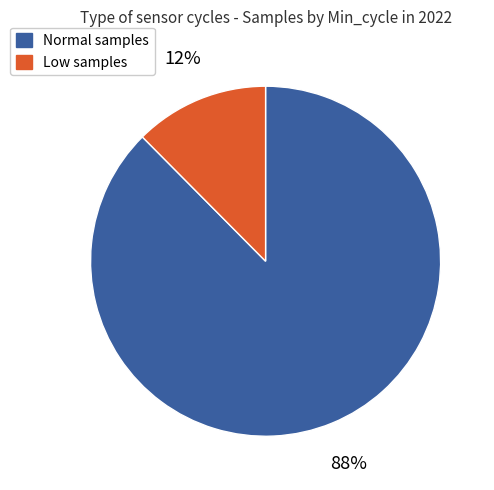

Is there a majority slice in this chart?

Yes